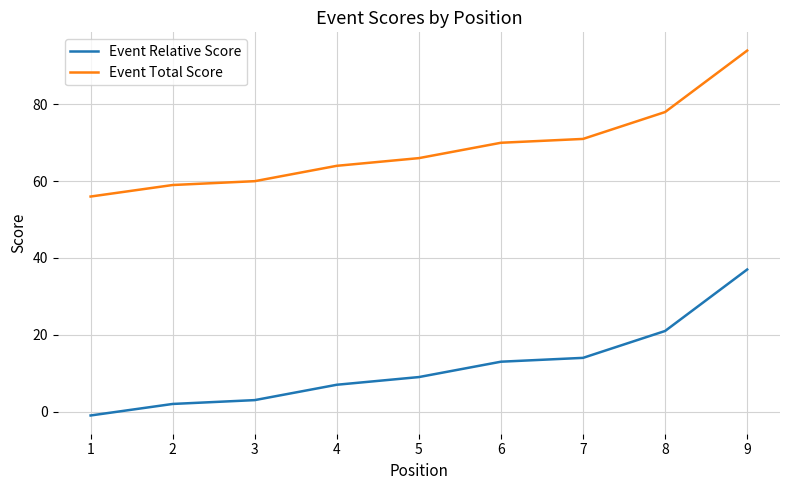

List the series in order of their overall mean, highest first.

Event Total Score, Event Relative Score